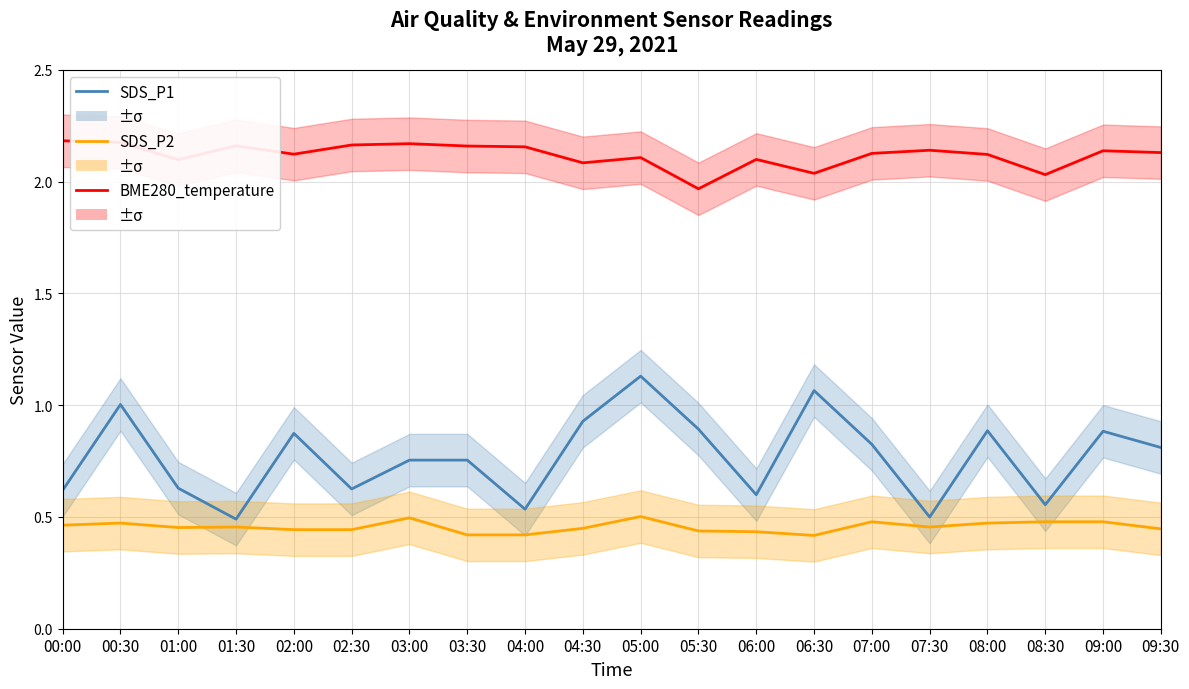

What position from the left is 06:00?

13